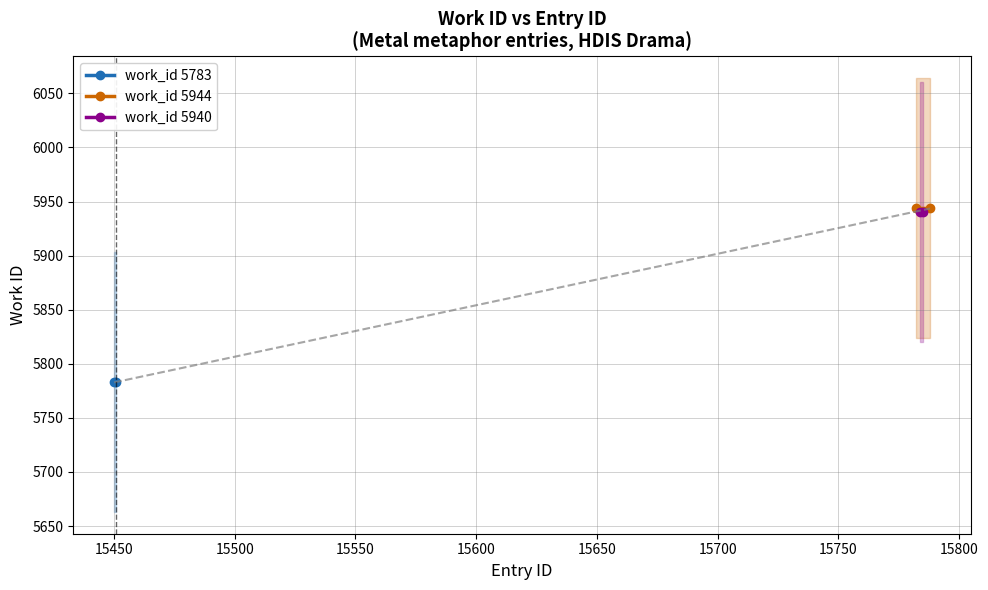

What is the approximate value of work_id 5783 at 15450?

5783